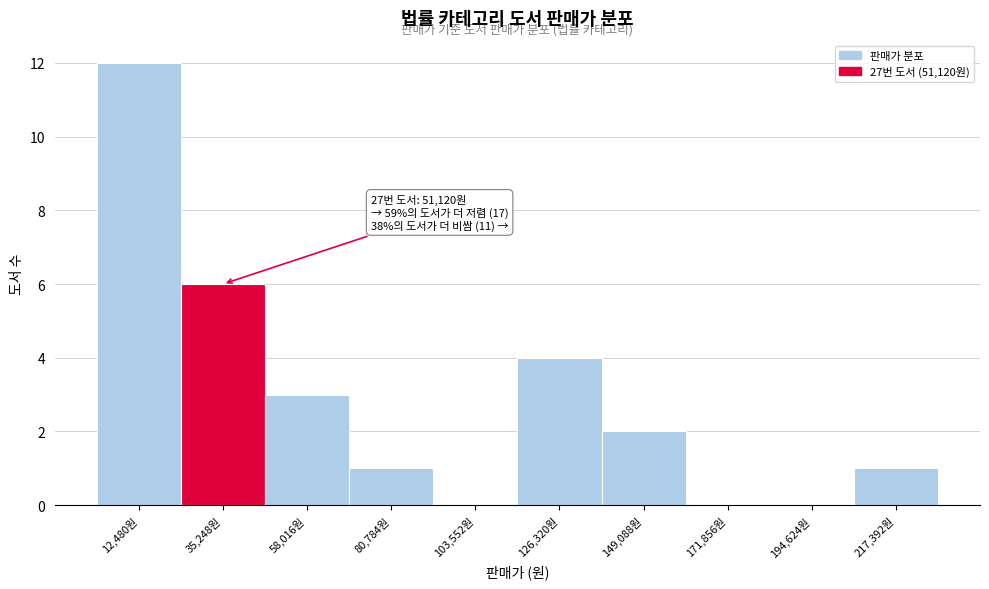

Reading left to right, extract all data points from this chart.

12,480원=12	35,248원=6	58,016원=3	80,784원=1	103,552원=0	126,320원=4	149,088원=2	171,856원=0	194,624원=0	217,392원=1